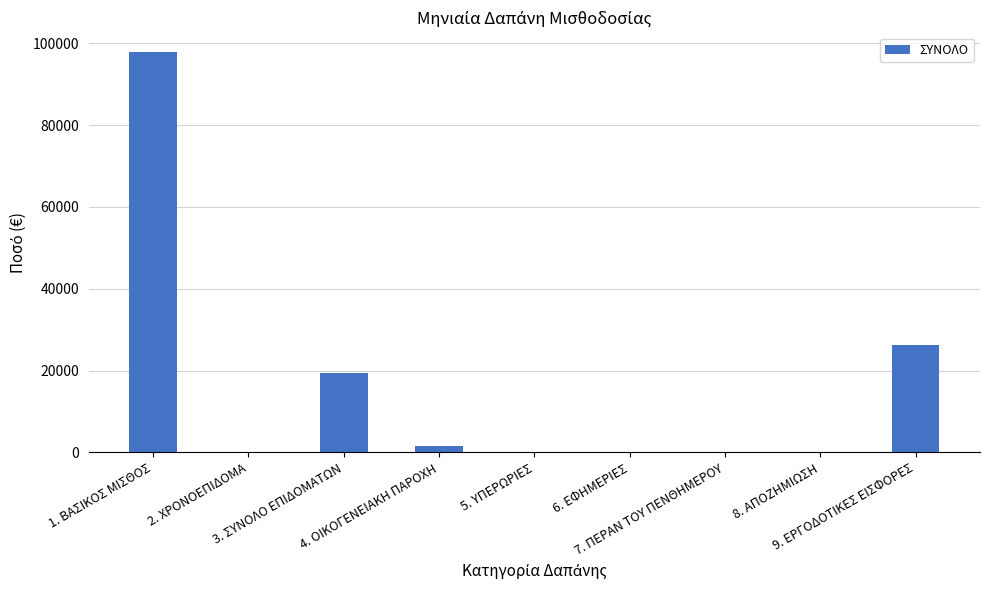

Which label corresponds to the largest value in the chart?

1. ΒΑΣΙΚΟΣ ΜΙΣΘΟΣ